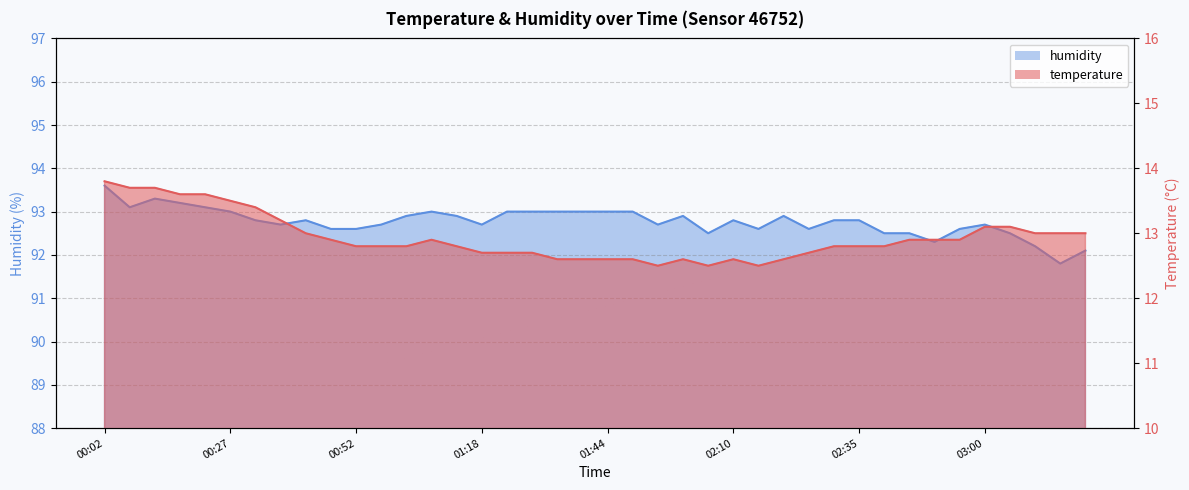

List the series in order of their overall mean, lowest first.

temperature, humidity